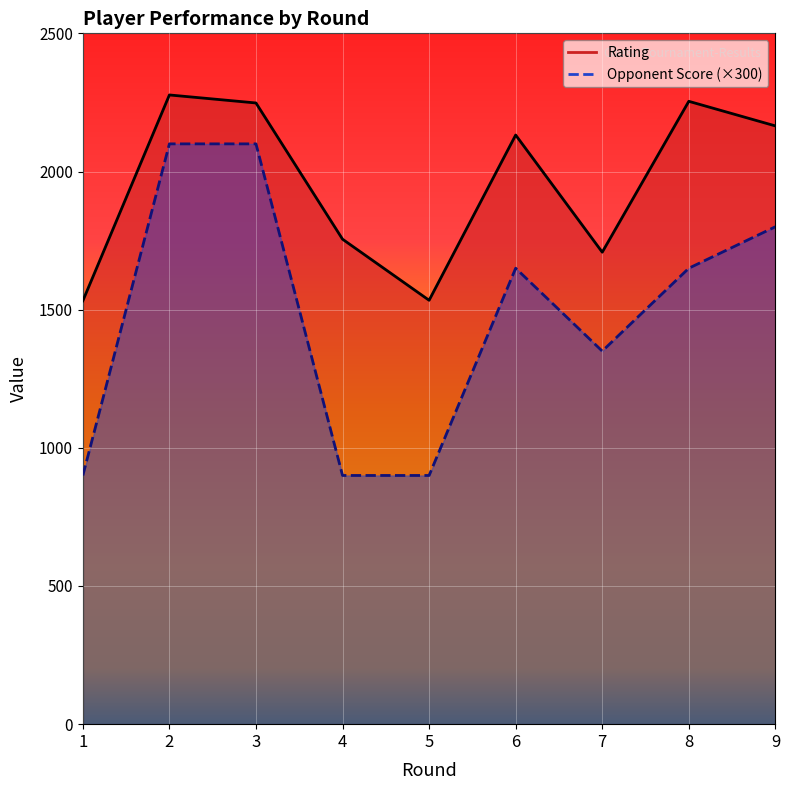

How many Opponent Score values are between 900 and 1800?

7